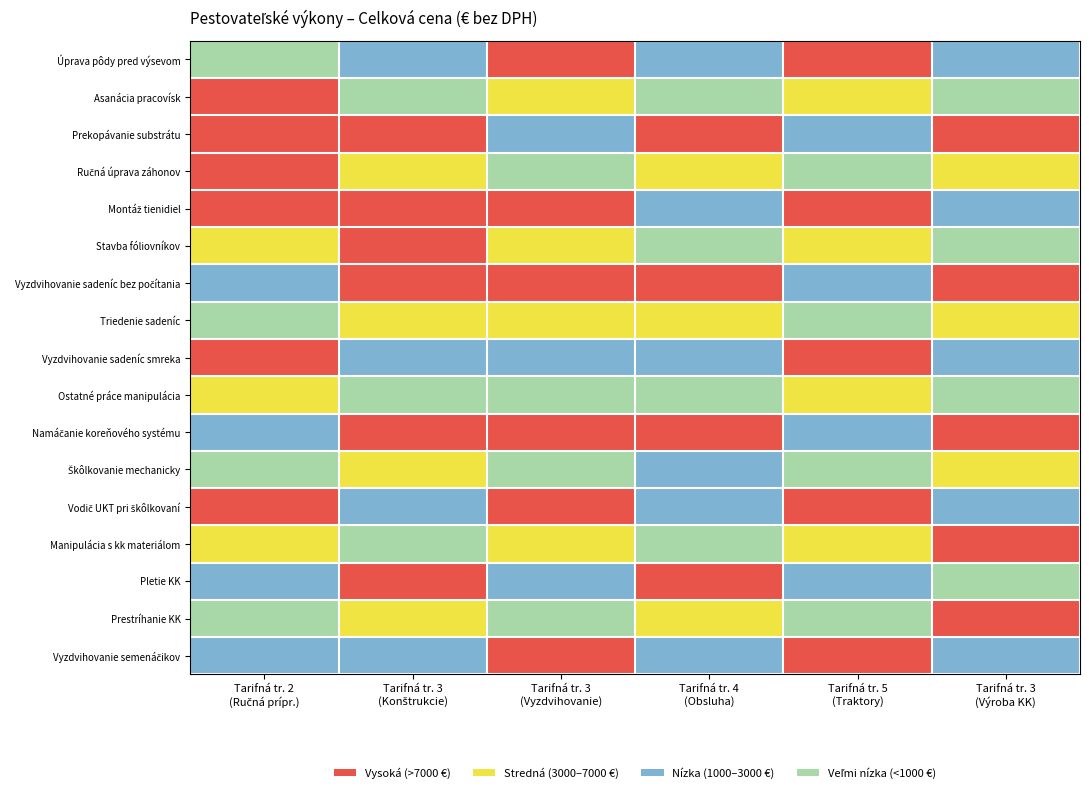

How many series are shown in this chart?

17